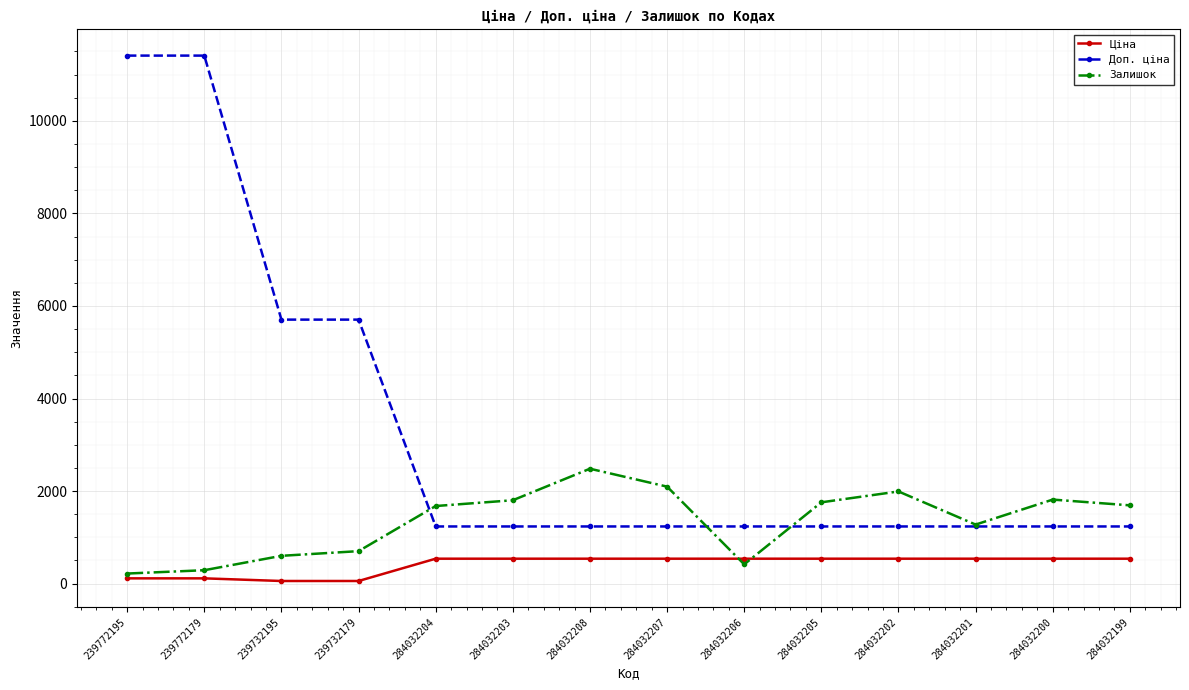

What is the average value of the Доп. ціна series?

3327.4